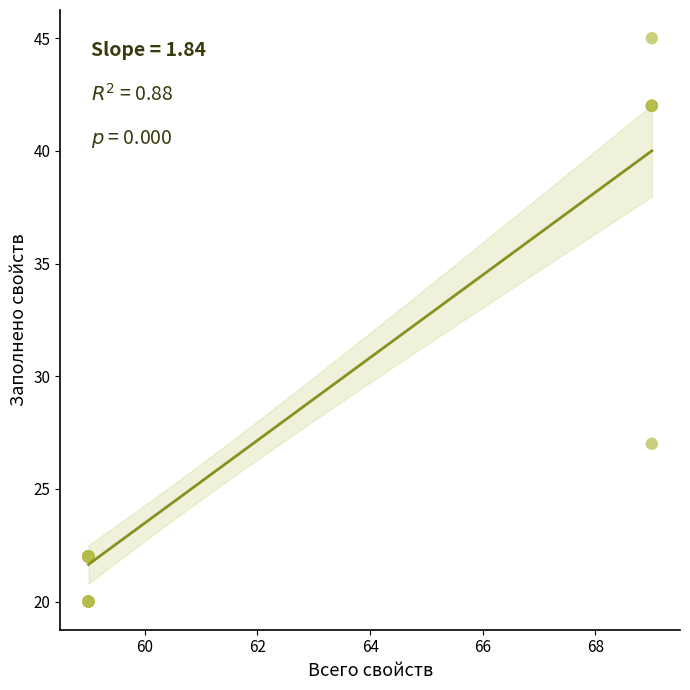

What Y value in the scatter plot is closest to 32?

27